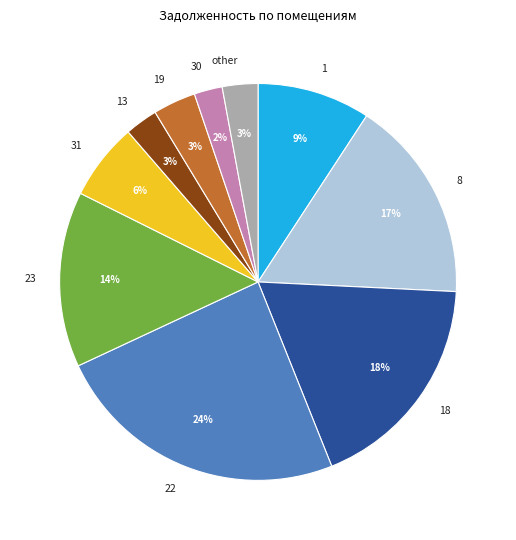

What is the ratio of the value at 8 to the value at 18?

0.9